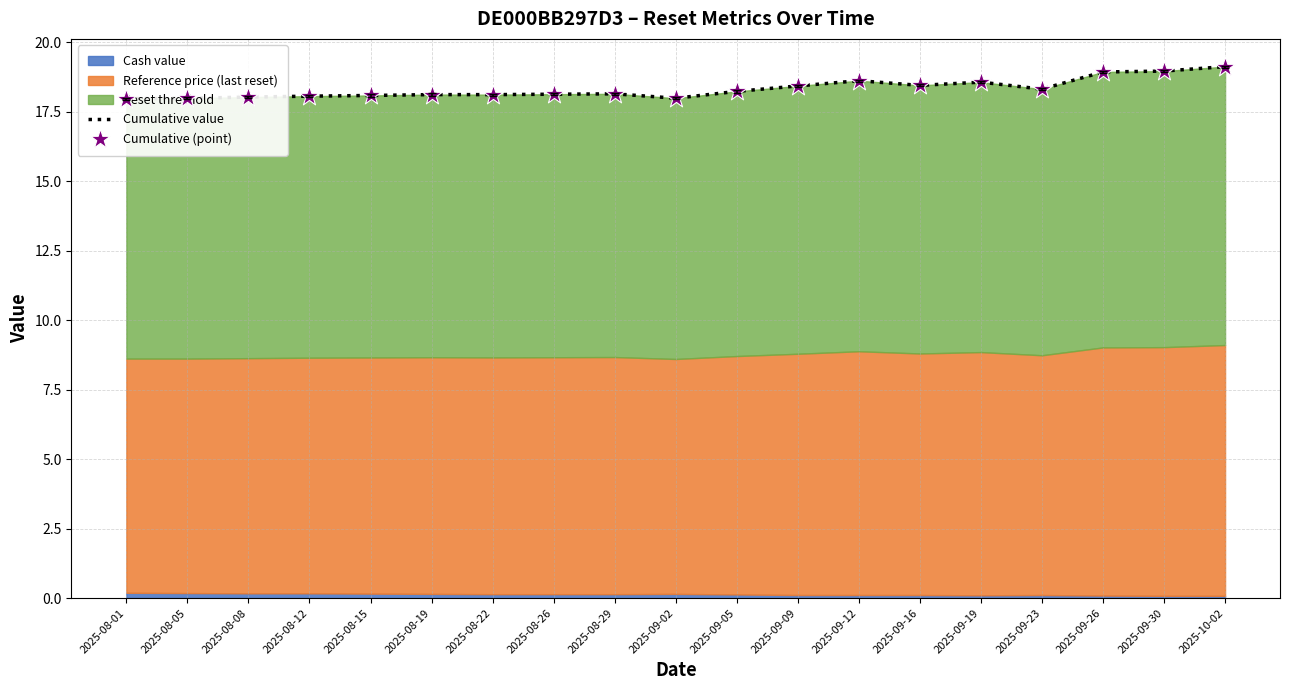

What is the total value across all series at 2025-10-02?

38.2